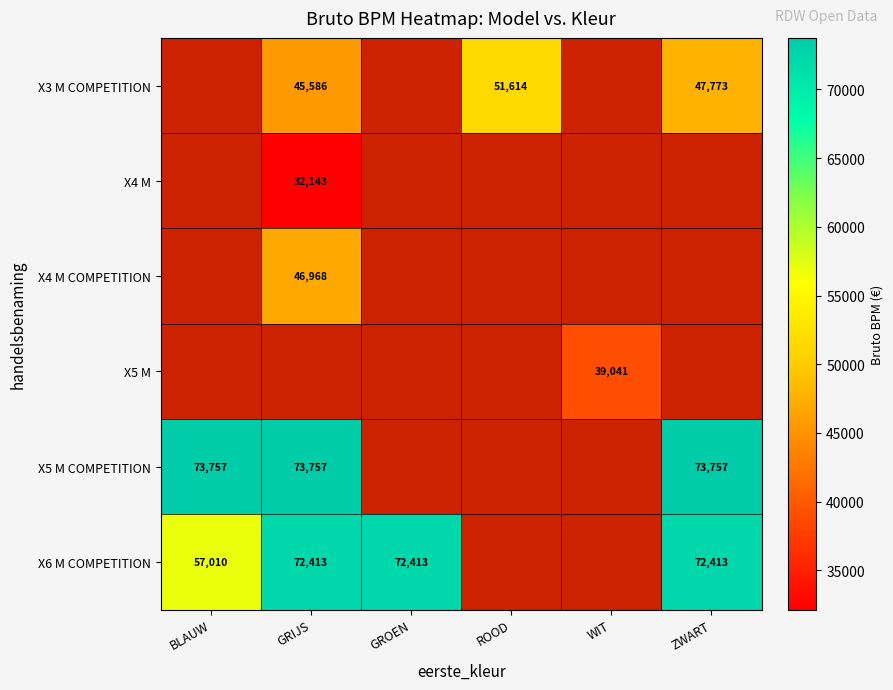

The X5 M COMPETITION series shows 131107 at ZWART. True or false?

False